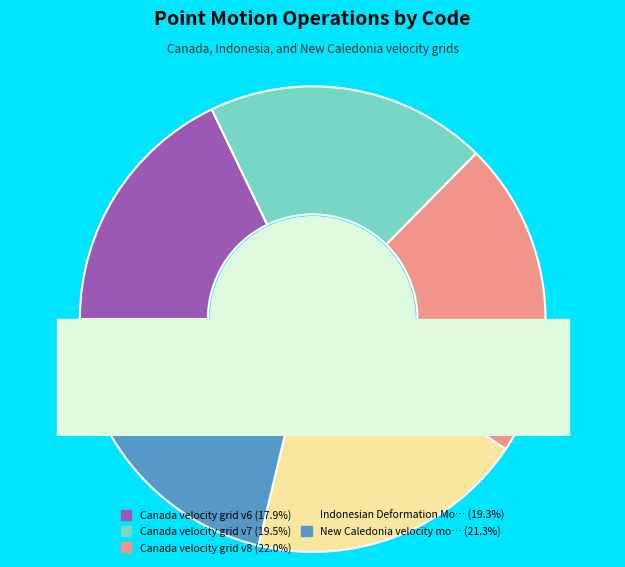

How many slices are in this pie chart?

5